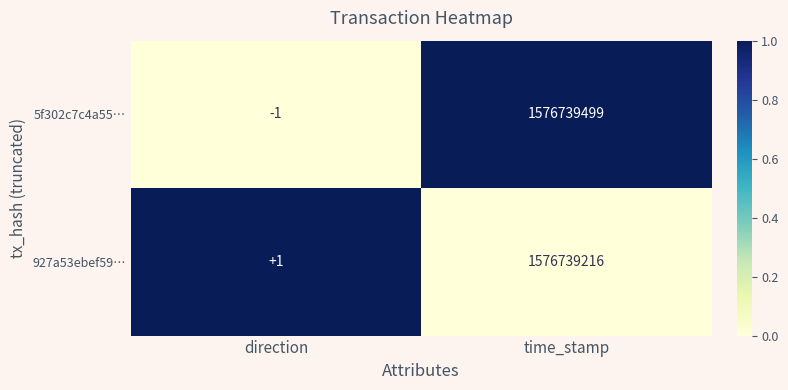

Reading left to right, transcribe all the data shown in this chart.

5f302c7c4a55…: direction=-1	time_stamp=1576739499
927a53ebef59…: direction=1	time_stamp=1576739216